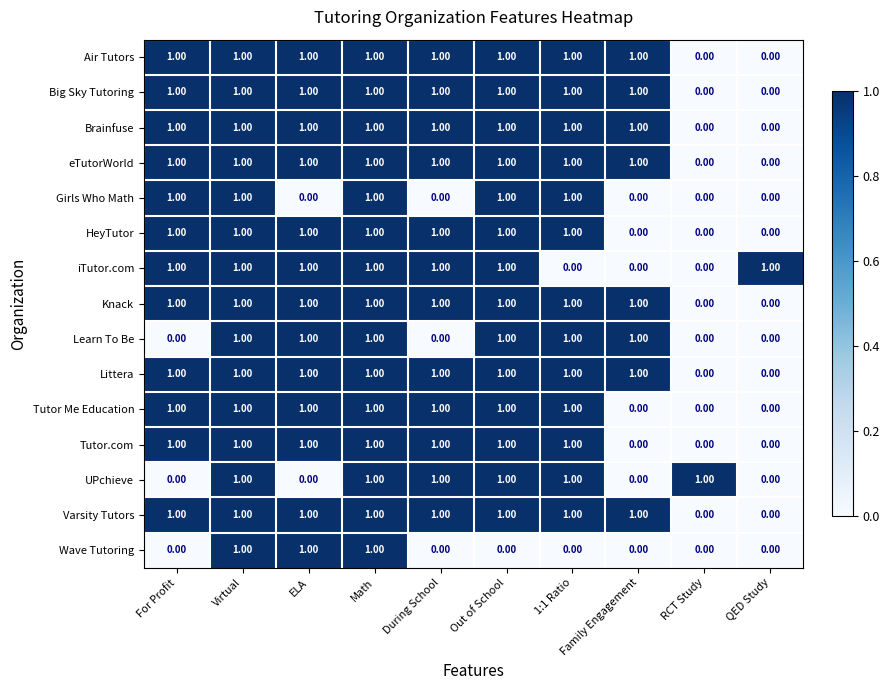

What is the sum of all Air Tutors values?

8